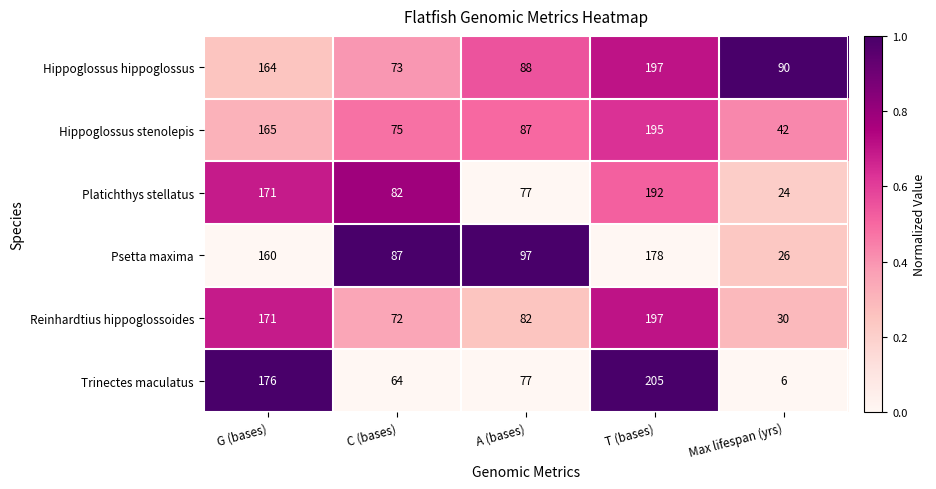

What is the difference between the maximum and minimum values in the Hippoglossus hippoglossus series?

124